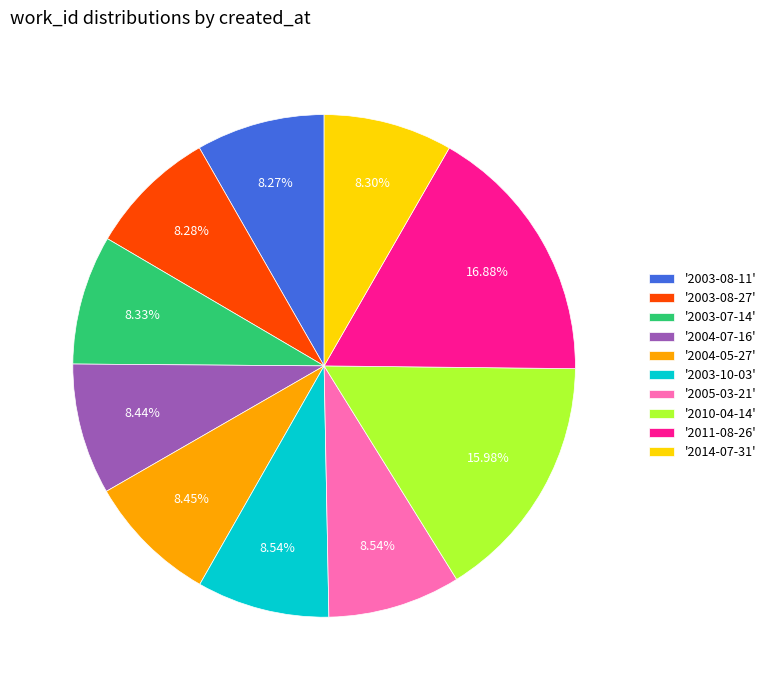

Approximately how many times larger is the value at '2004-07-16' compared to '2003-10-03'?

1.0